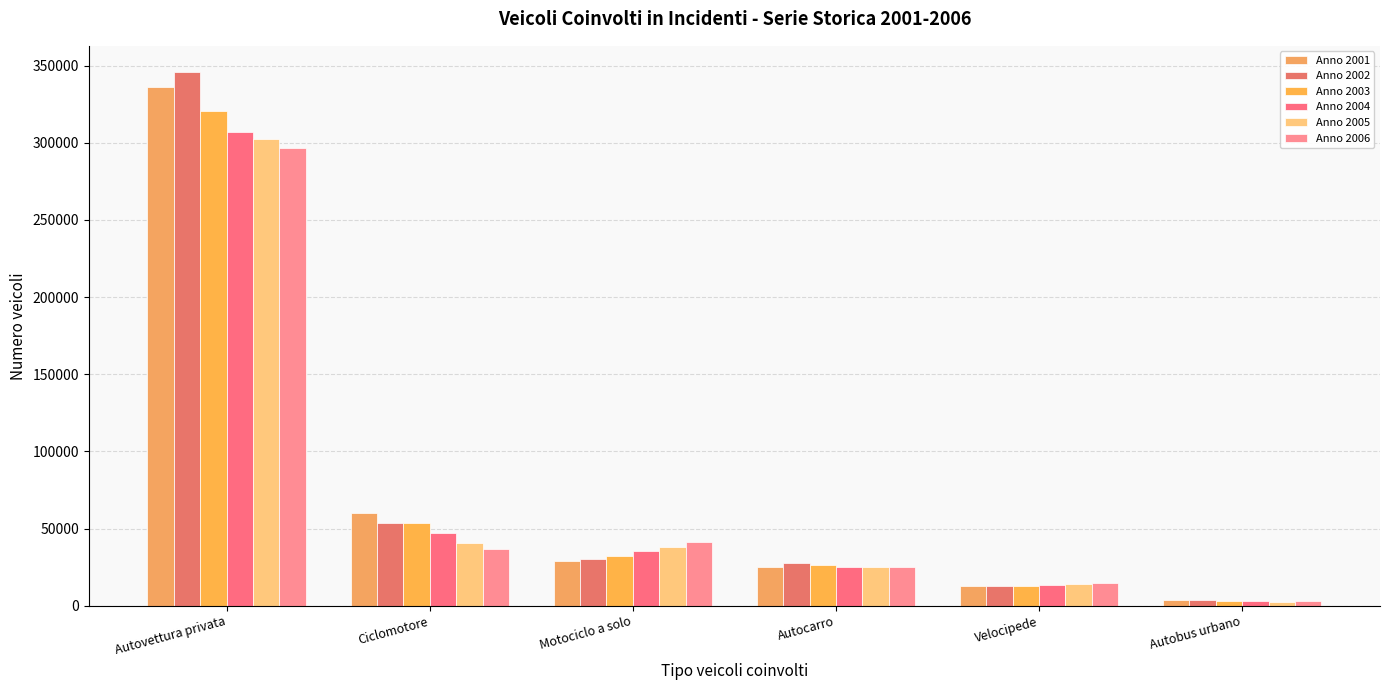

What position from the left is Autobus urbano?

6